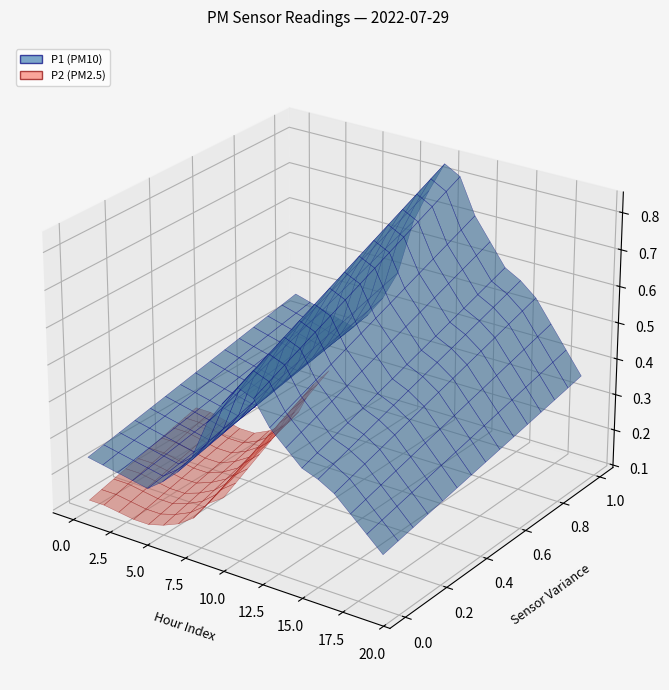

Reading left to right, what are all the values shown in this chart?

P1: 00:00=0.3	01:00=0.3	02:00=0.3	03:00=0.3	04:00=0.3	05:00=0.3	06:00=0.3	07:00=0.4	08:00=0.6	09:00=0.6	10:00=0.7	11:00=0.7	12:00=0.6	13:00=0.6	14:00=0.5	15:00=0.5	16:00=0.5	17:00=0.4	18:00=0.3	19:00=0.3
P2: 00:00=0.2	01:00=0.2	02:00=0.2	03:00=0.2	04:00=0.2	05:00=0.2	06:00=0.2	07:00=0.3	08:00=0.4	09:00=0.4	10:00=0.5	11:00=0.5	12:00=0.4	13:00=0.4	14:00=0.3	15:00=0.3	16:00=0.3	17:00=0.3	18:00=0.2	19:00=0.2